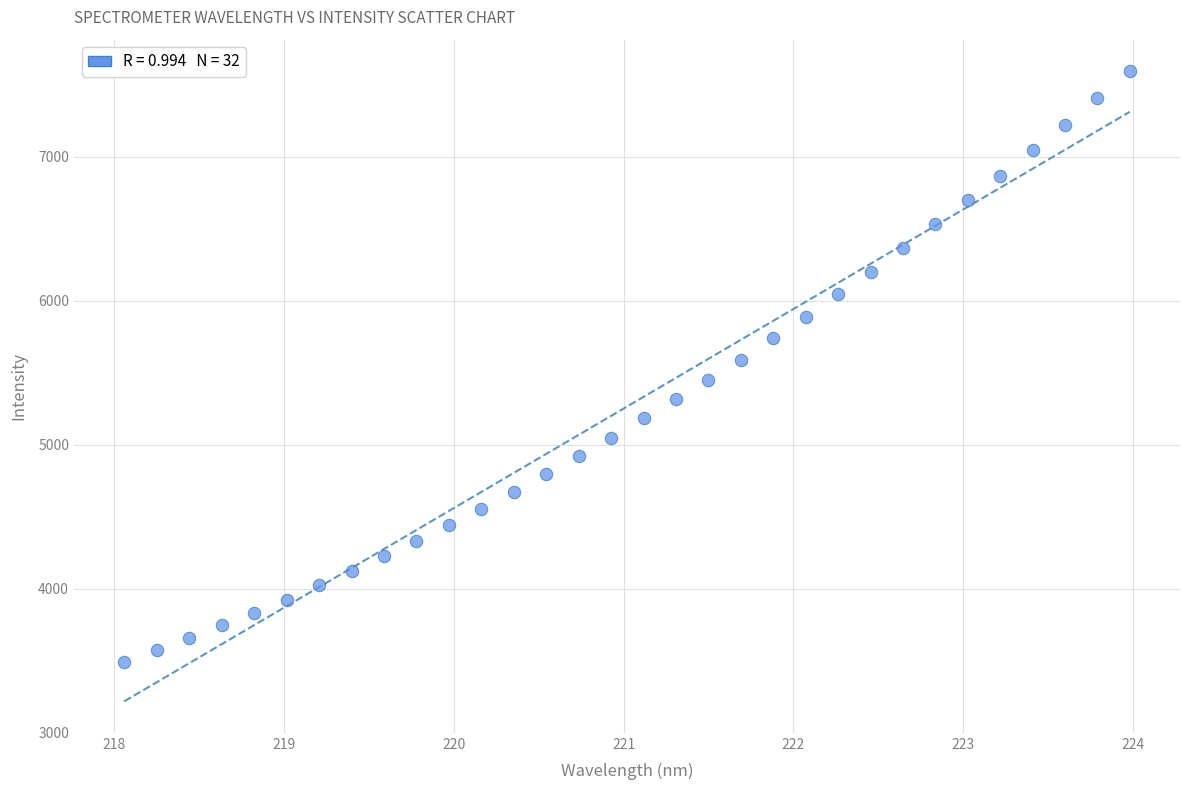

What is the range of X values (max minus min)?

5.9